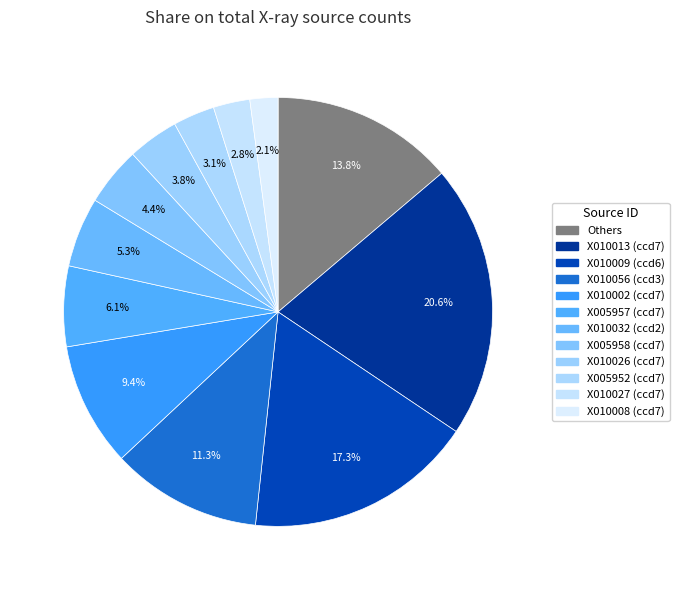

Count the number of slices in the pie.

12